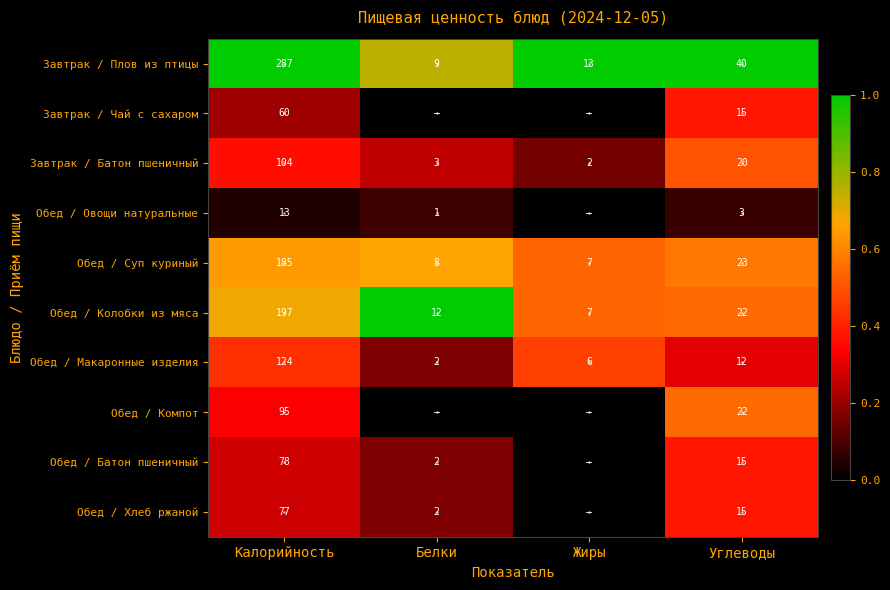

What is the maximum value for Обед / Суп куриный?

185